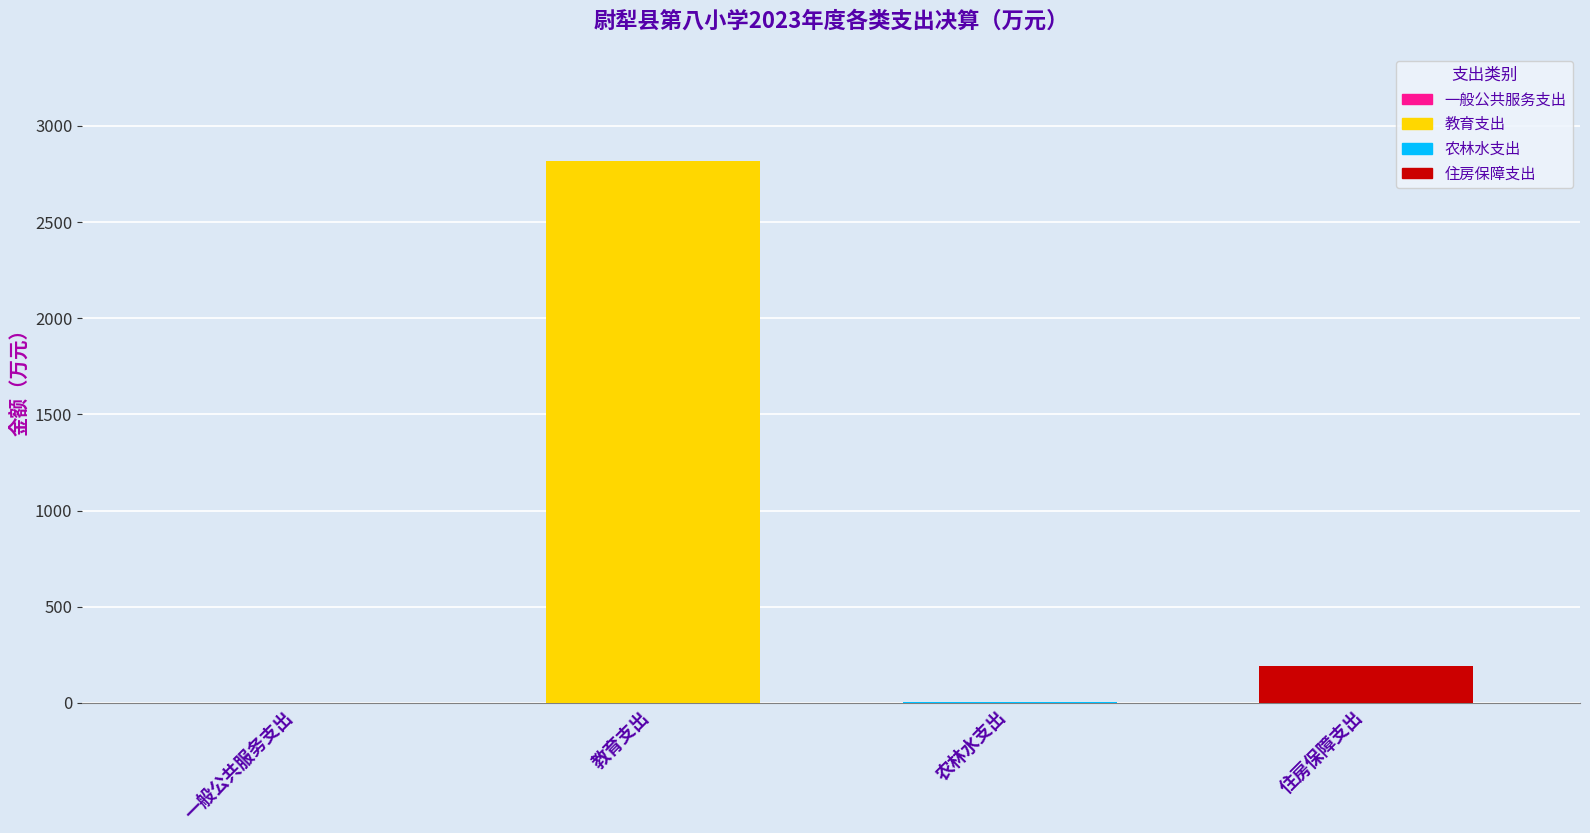

True or false: 本年支出合计 has a value of 52.8 at 住房保障支出.

False